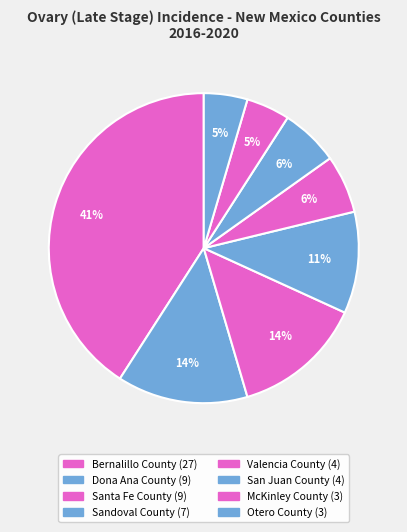

How many slices are in this pie chart?

8